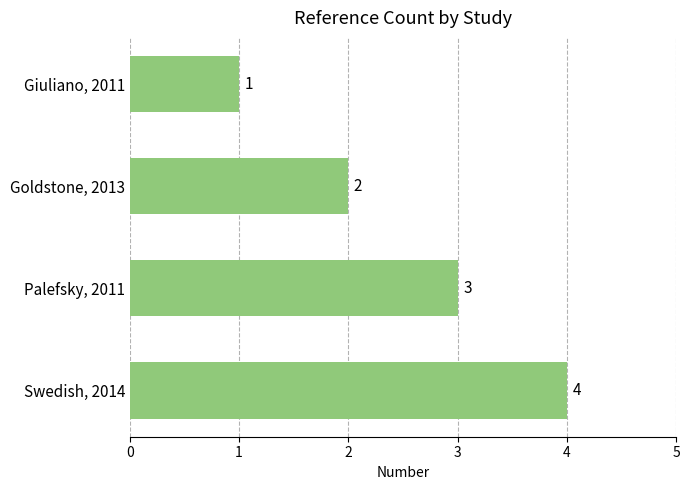

What is the smallest value displayed?

1